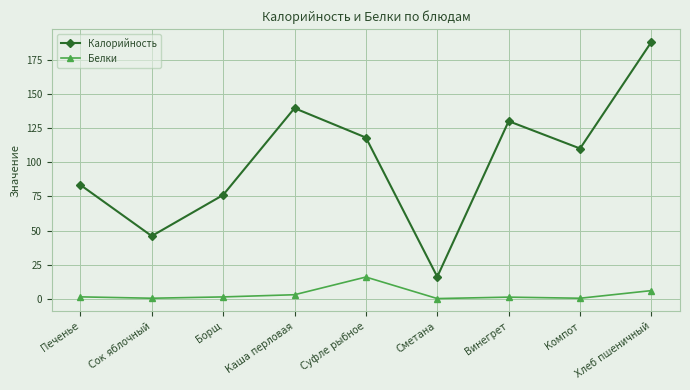

Which series has the largest total across all categories?

Калорийность